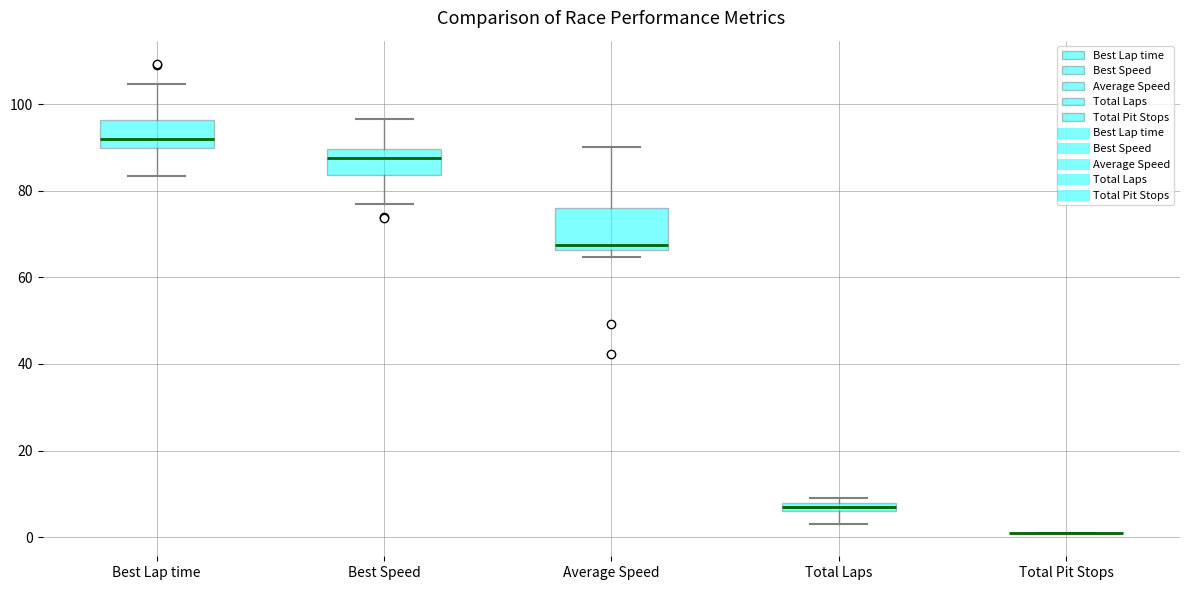

Where does the median line of the box for Average Speed sit on the y-axis? The values are not printed on the chart, so give them approximately, as read against the axis.

68